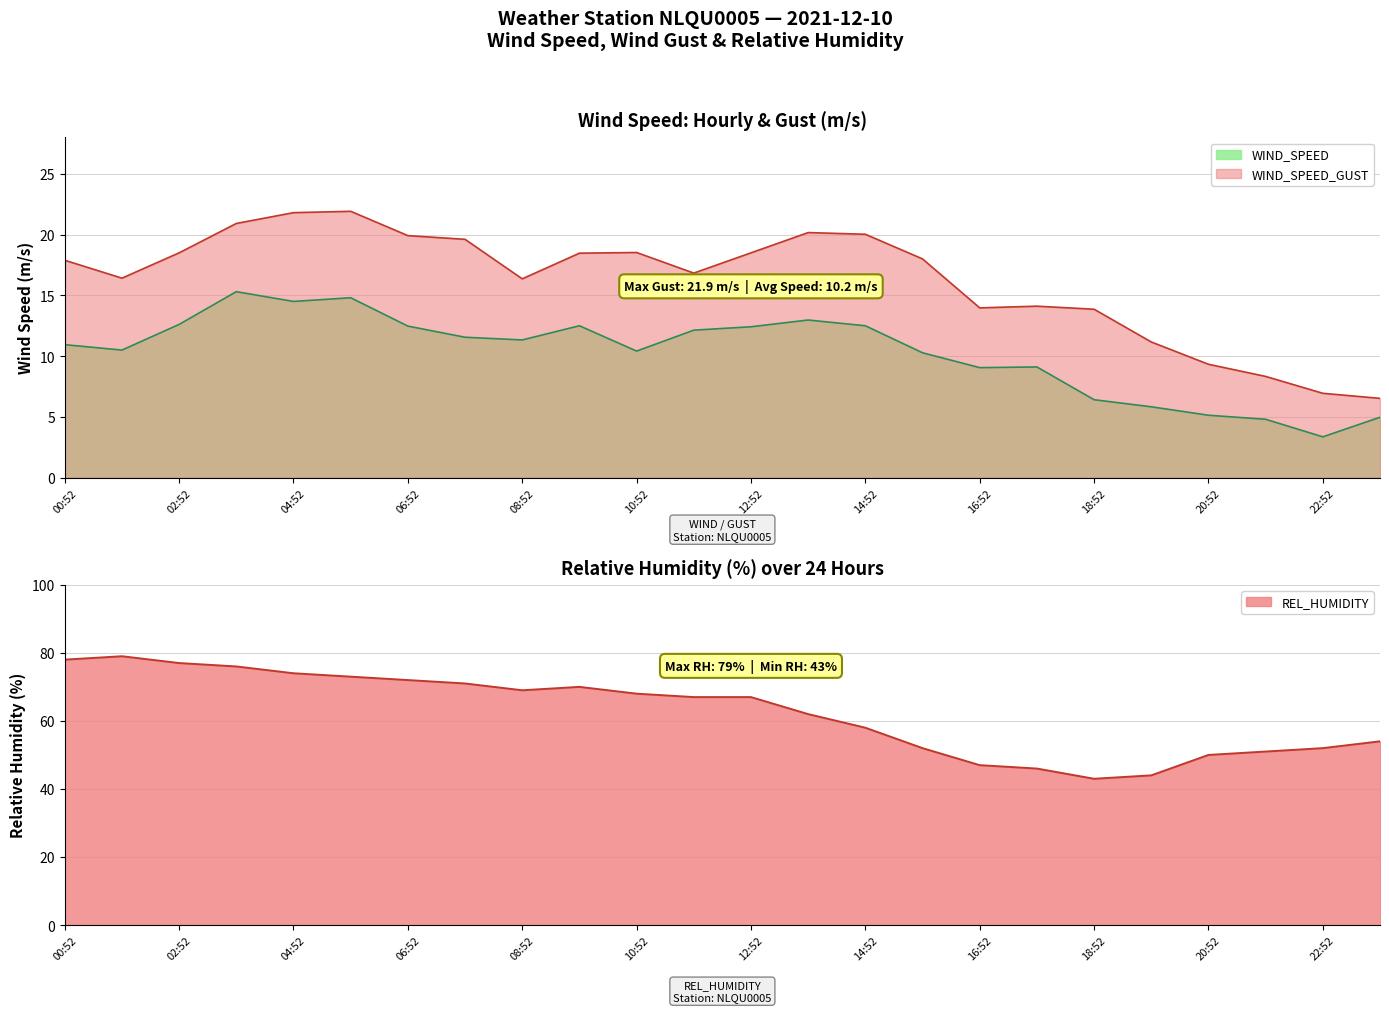

What is the value of the REL_HUMIDITY point at the 9th from the left?

69.0